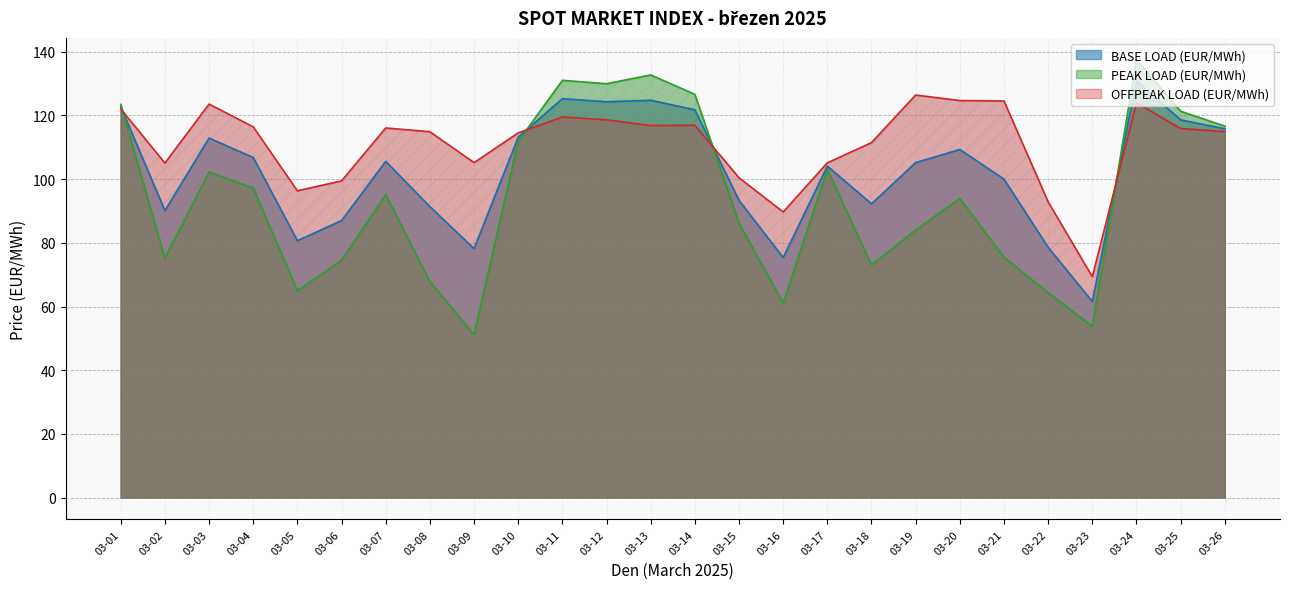

What is the sum of the PEAK LOAD (EUR/MWh) values at 03-26 and 03-16?

177.7